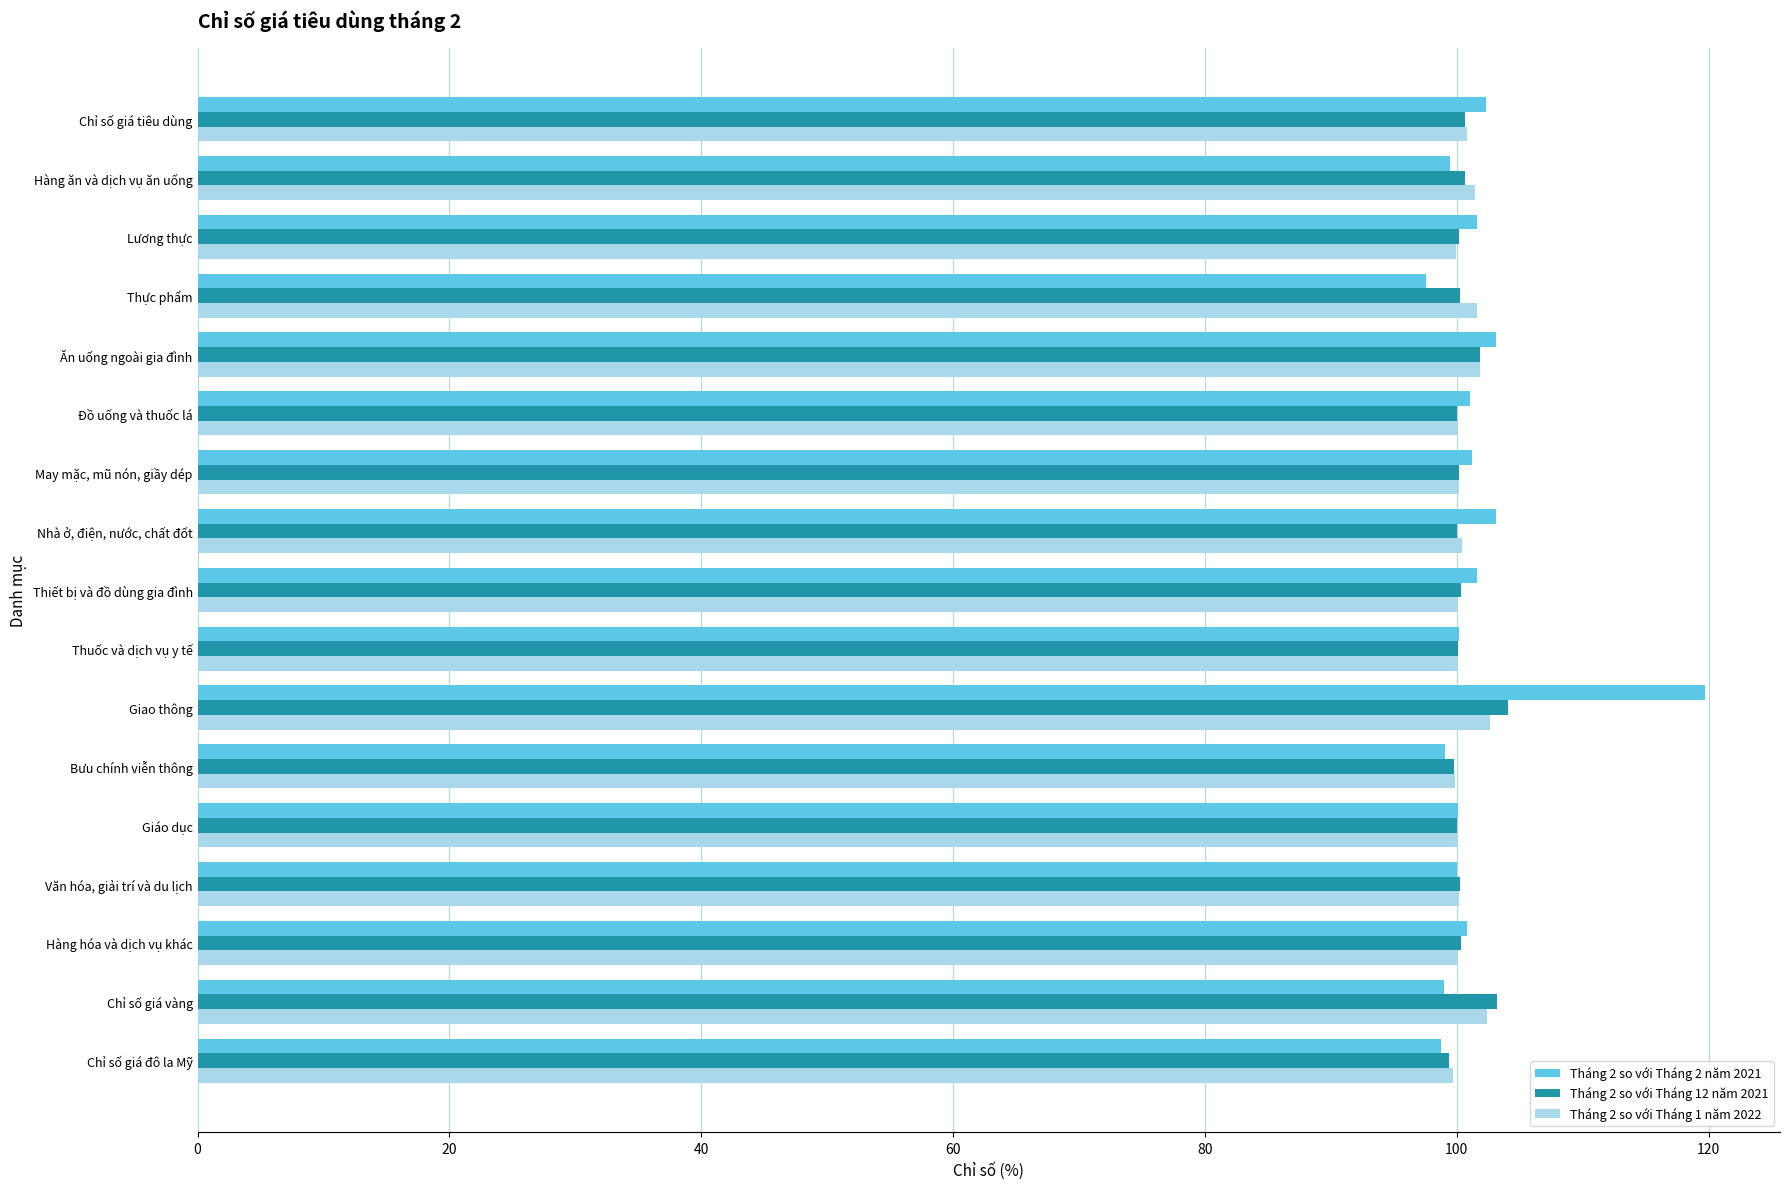

What is the total value across all series at Hàng ăn và dịch vụ ăn uống?

301.5